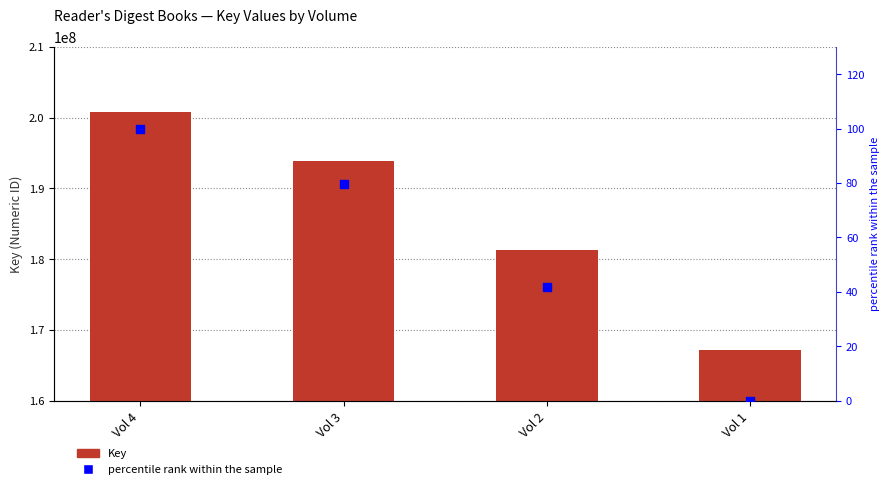

What is the total value across all series at Vol 3?

193904867.6